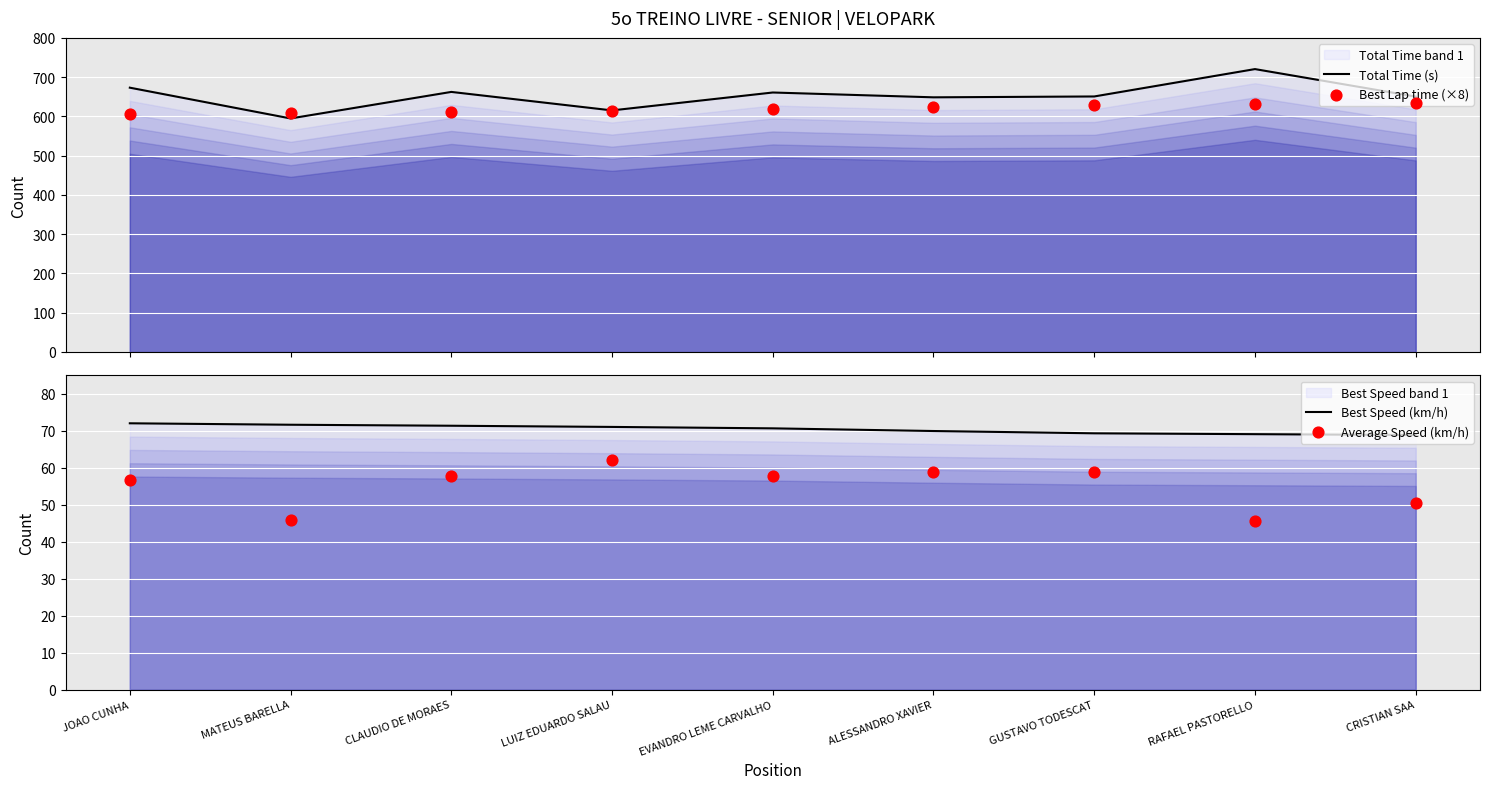

What are all the series names shown in the legend?

Total Time (s), Best Lap time (×8), Best Speed (km/h), Average Speed (km/h)